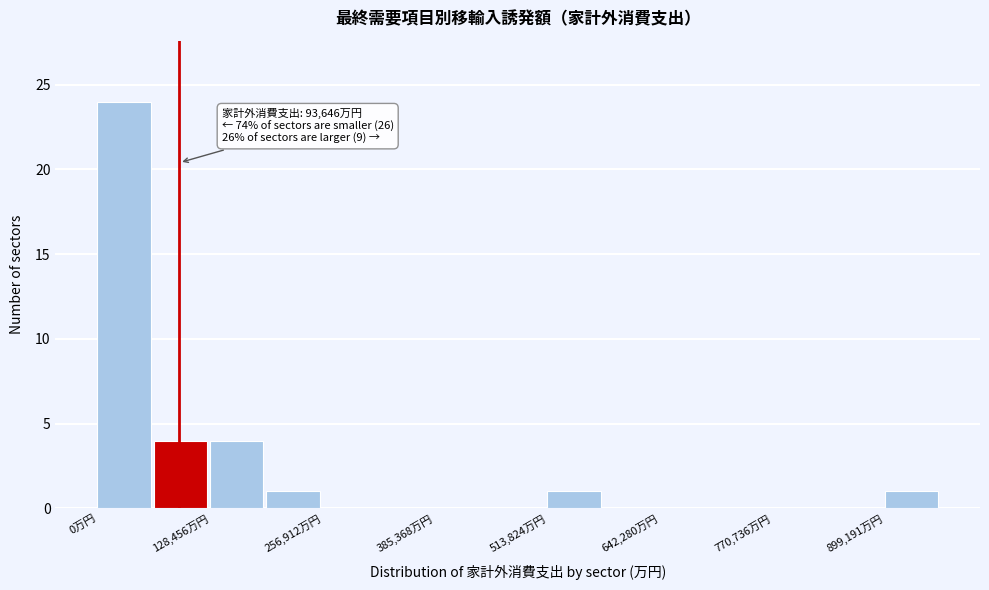

Around what value on the x-axis is the tallest bar? Give the approximate position of its centre, as read against the axis.

40000